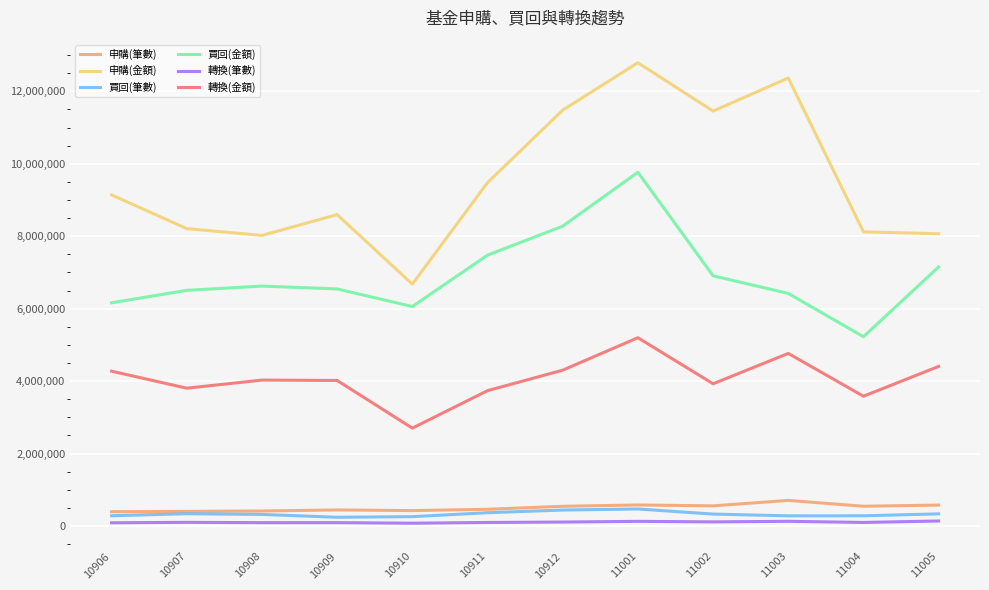

Which series has the widest spread of values?

申購(金額)